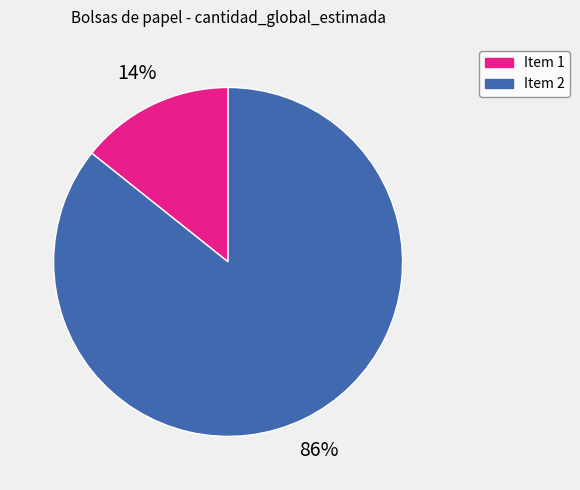

To the nearest percent, what is the average slice percentage?

50%